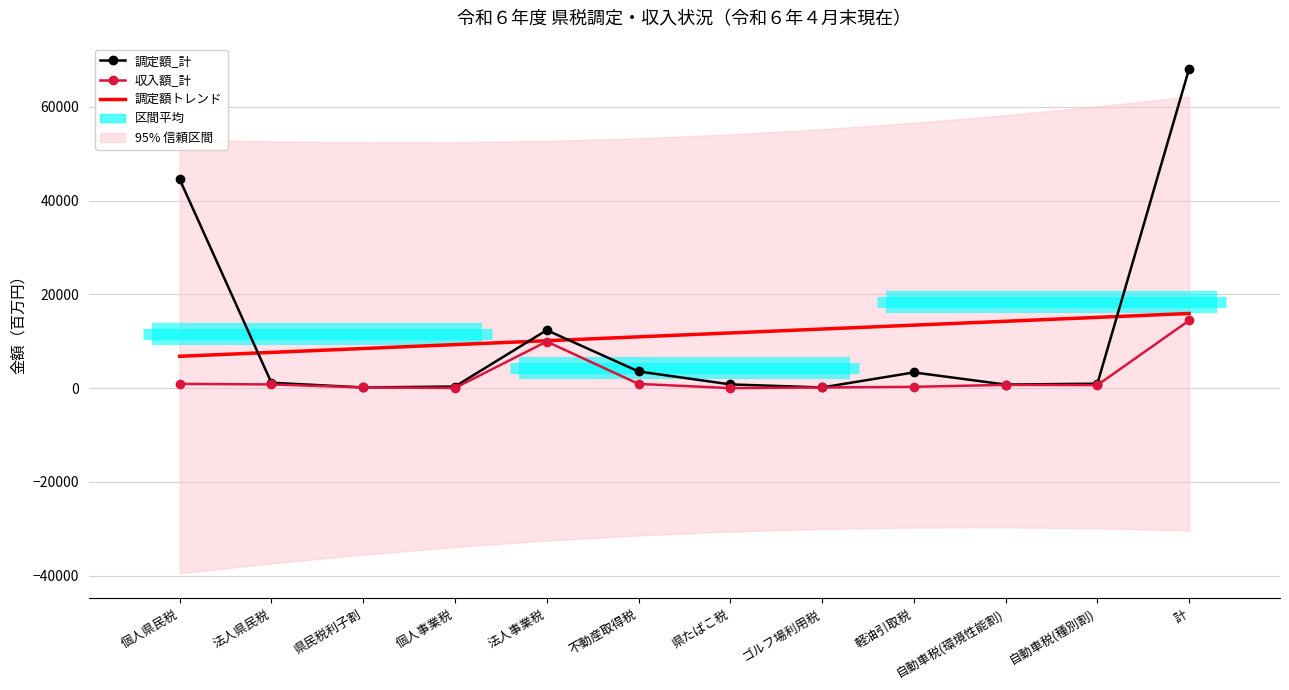

Which series has the largest total across all categories?

調定額トレンド